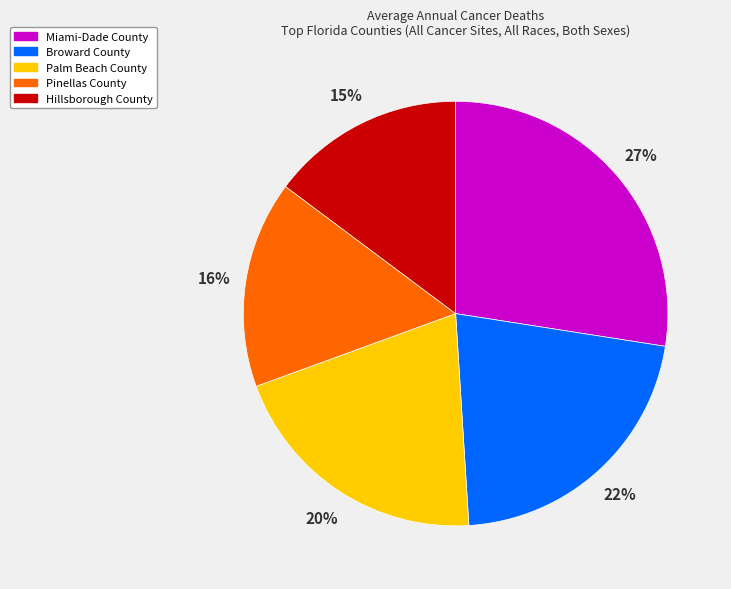

To the nearest percent, what is the combined percentage of Hillsborough County and Miami-Dade County?

42%